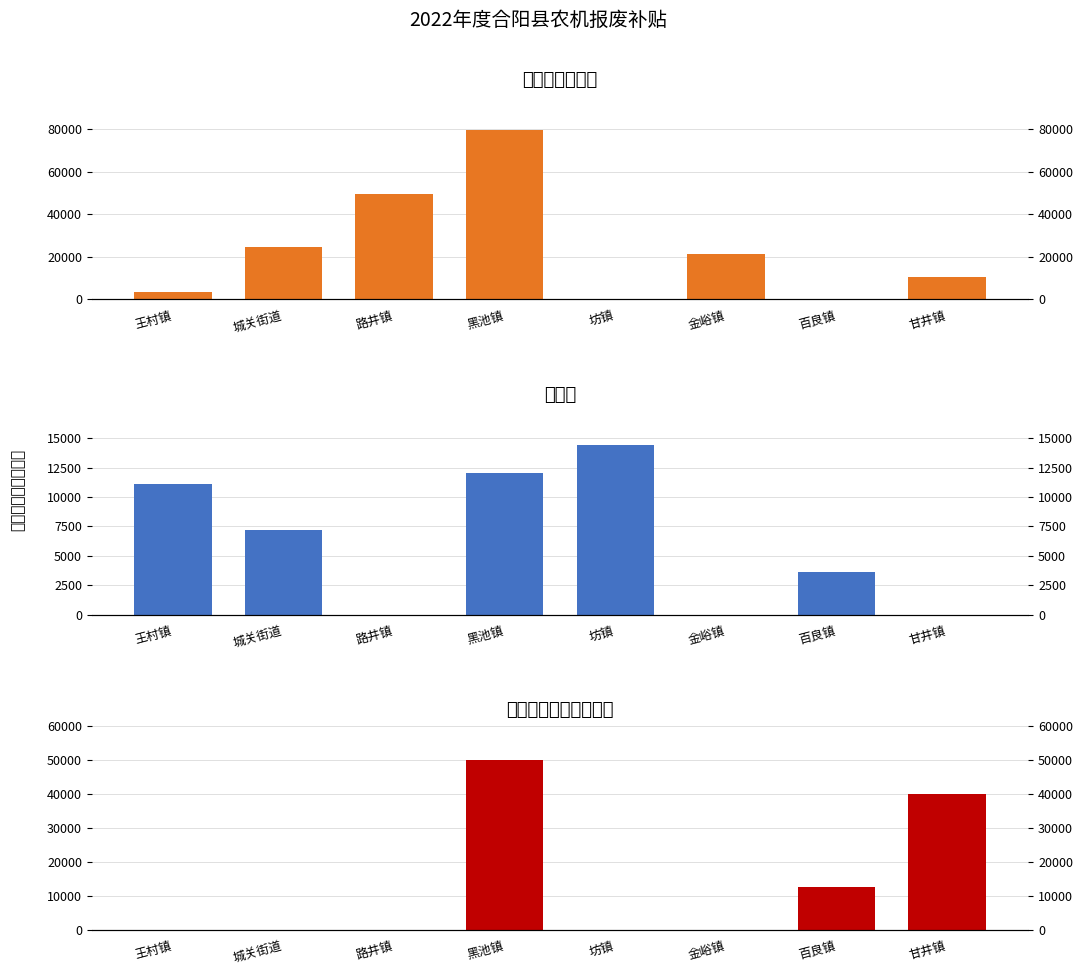

What is the sum of the 谷物联合收割机 values at 甘井镇 and 百良镇?

10600